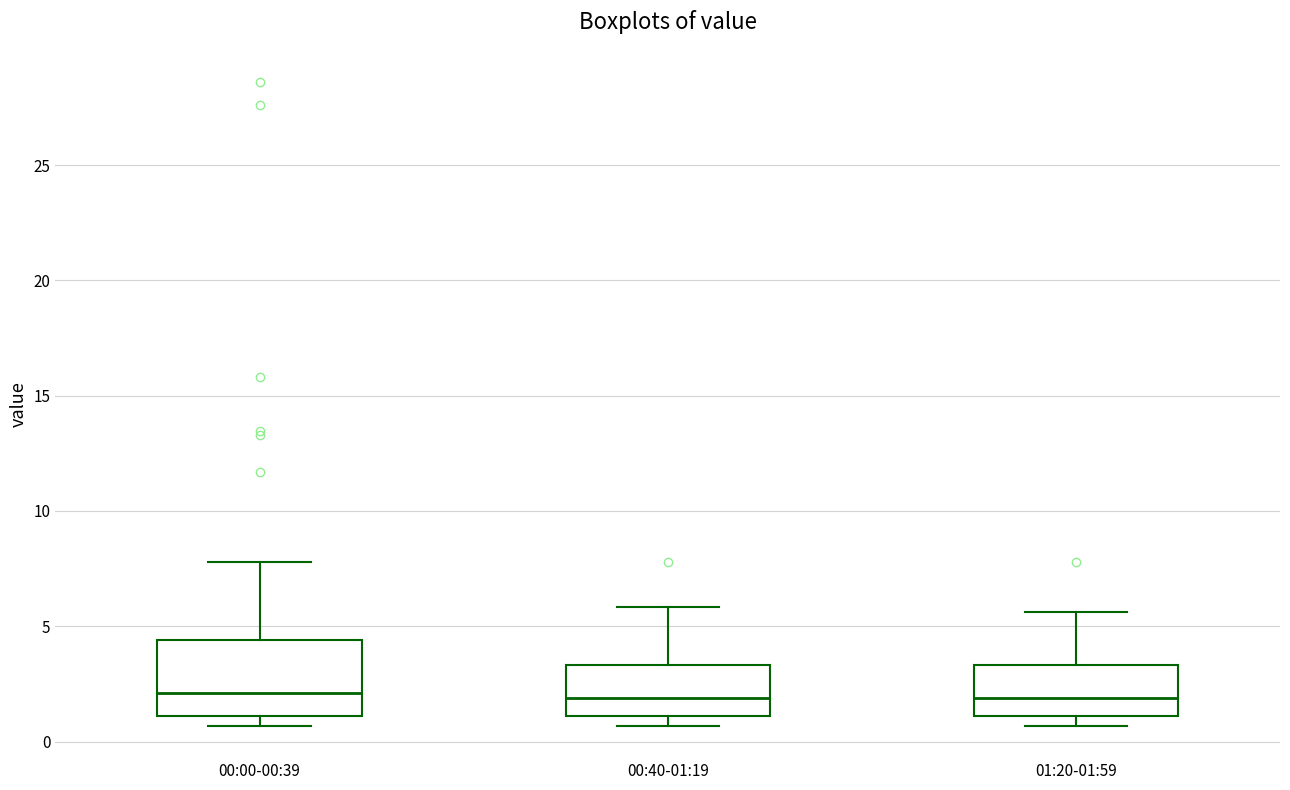

Comparing the boxes themselves (not the whiskers), which one is the tallest?

00:00-00:39